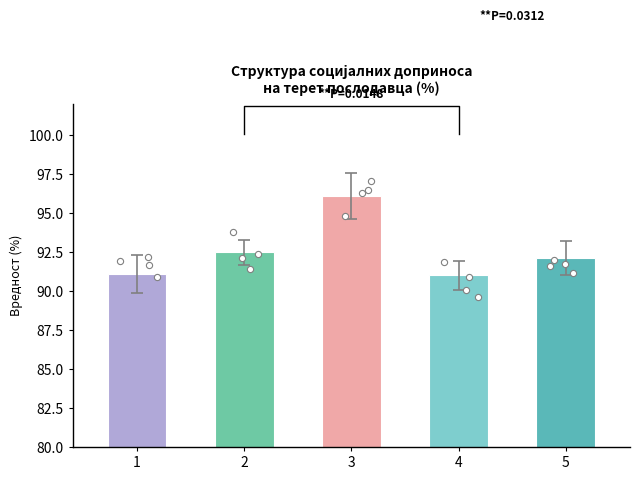

What is the ratio of the value at 1 to the value at 4?

1.0